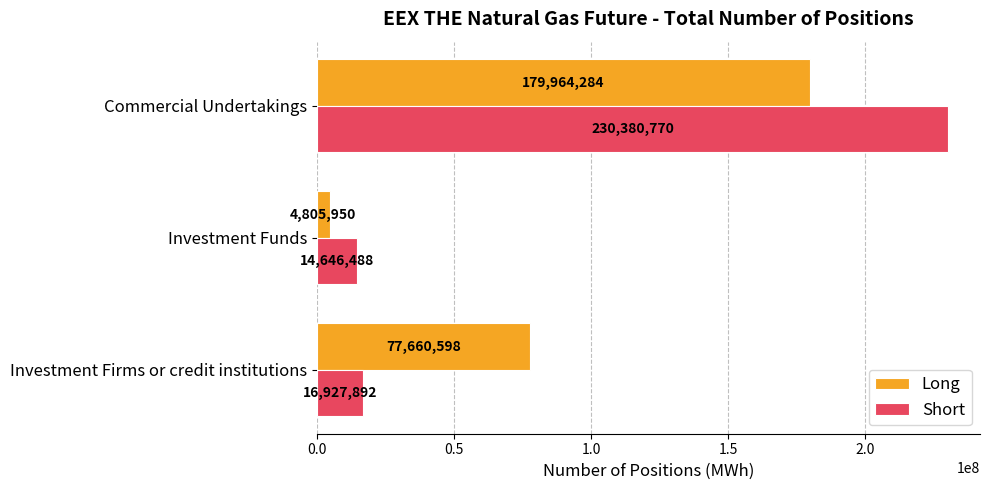

What is the spread (max minus min) of values at Investment Firms or credit institutions?

60732706